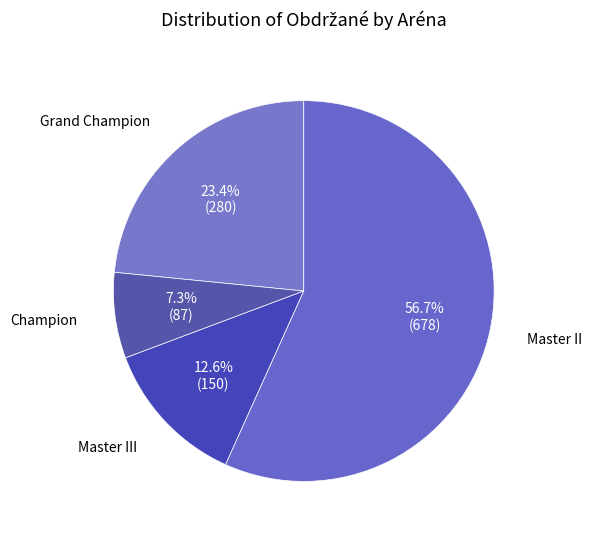

How much of the chart is everything except Champion?

92.7%